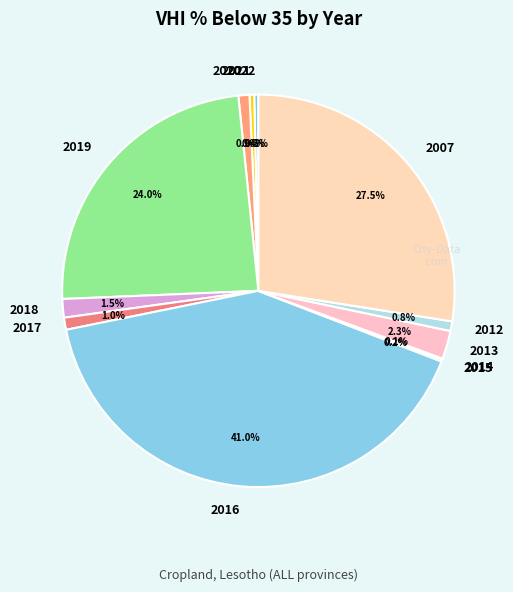

Is 2018 the majority of the pie?

No